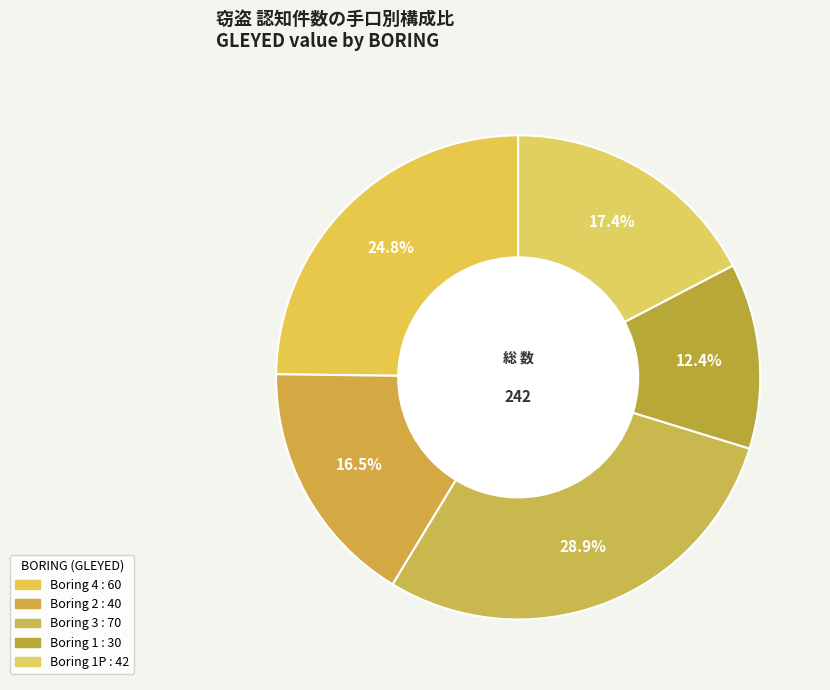

Which category has the biggest portion of the pie?

3